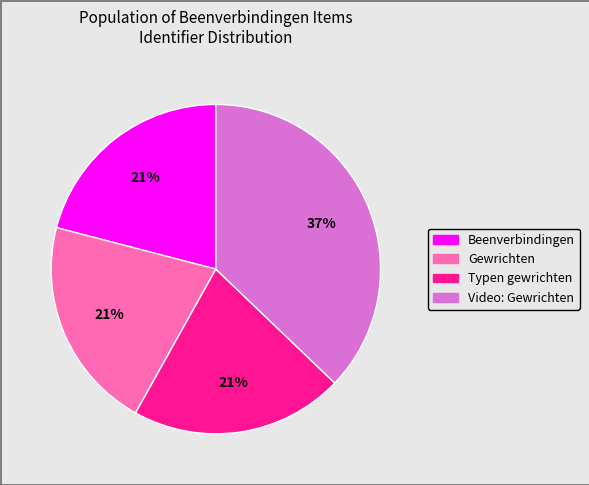

To the nearest percent, what is the combined percentage of Video: Gewrichten and Typen gewrichten?

58%